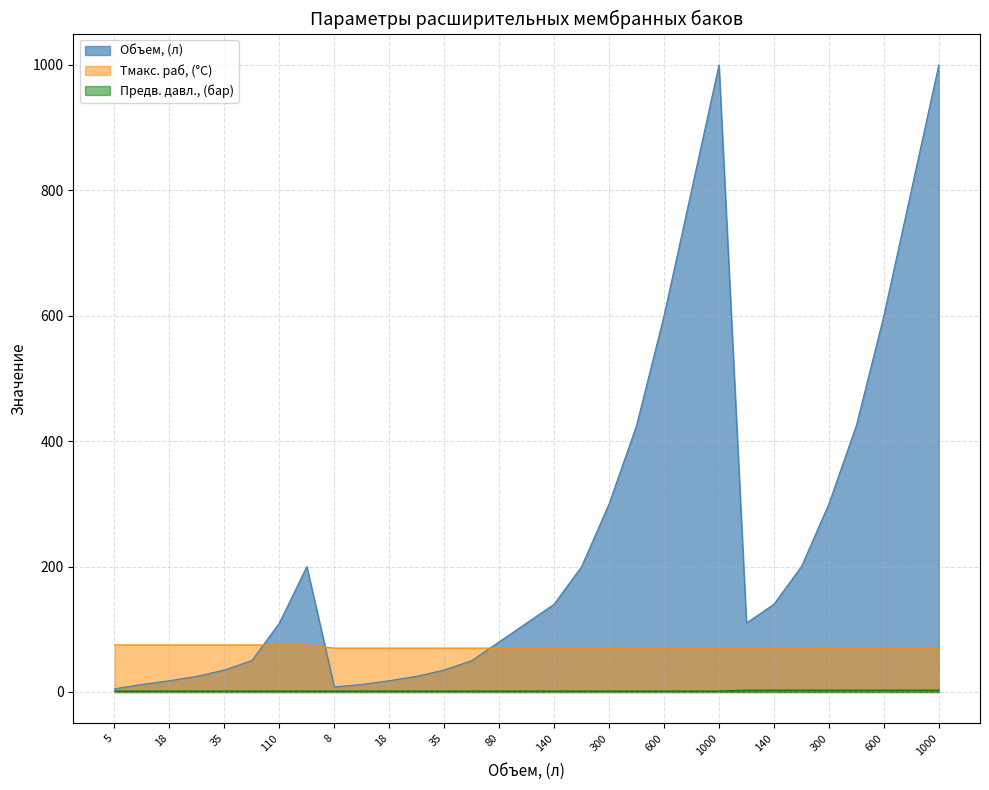

Which category has the highest value across all series?

1000